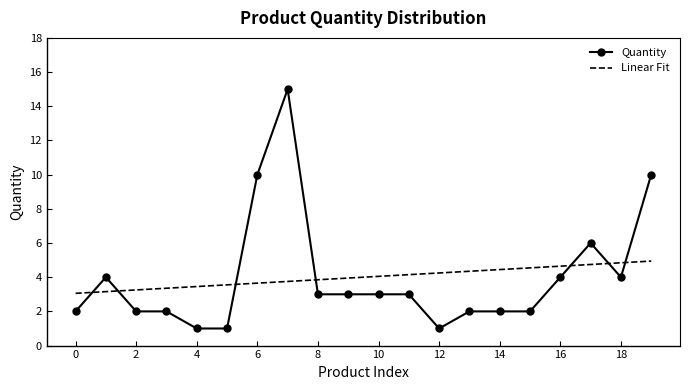

What is the value of the 8th point from the left?

15